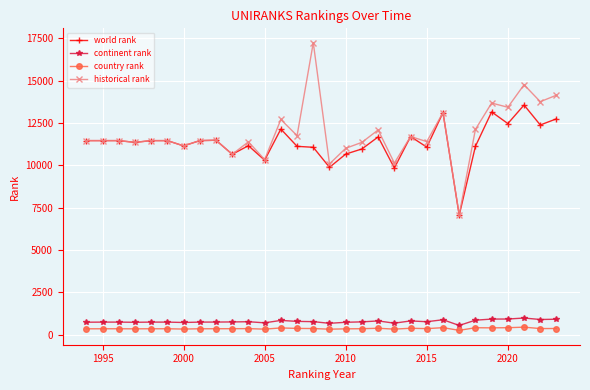

At how many categories does at least one series exceed 5791?

30